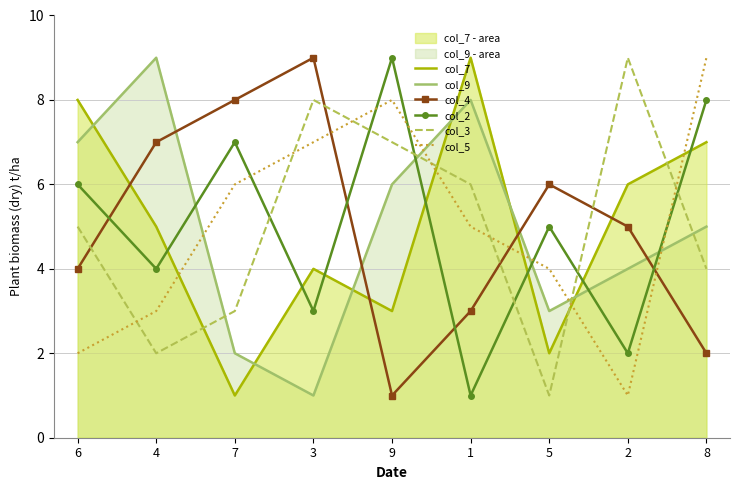

What is the value of the col_3 point at the 7th from the left?

1